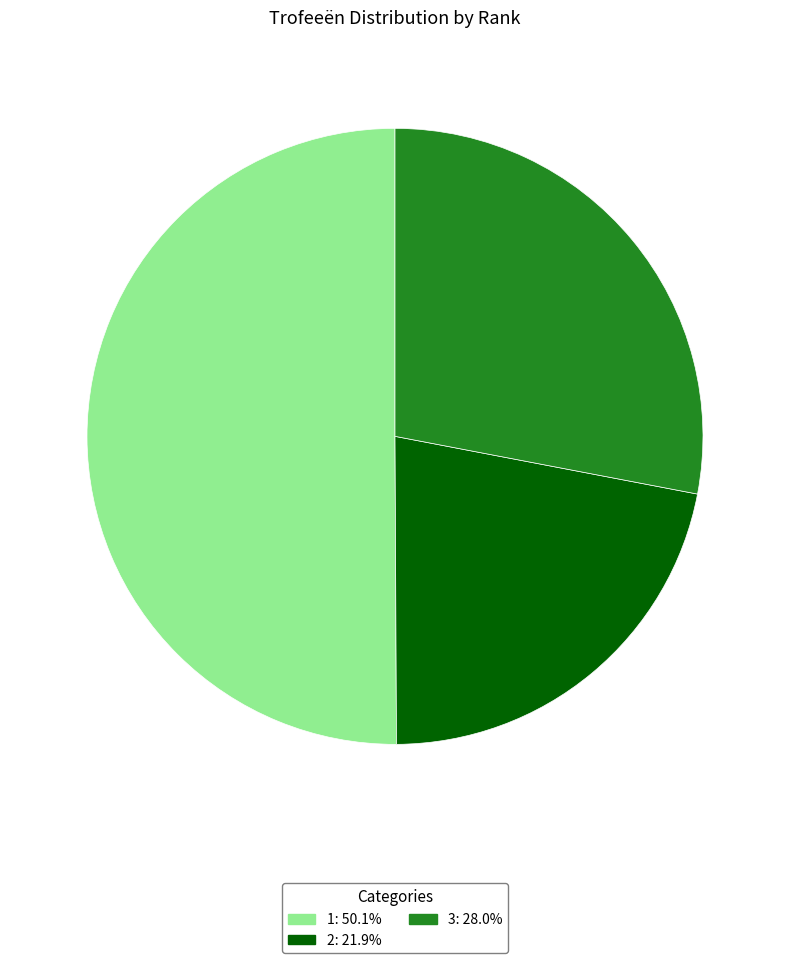

True or false: 3 accounts for 28% of the total.

True